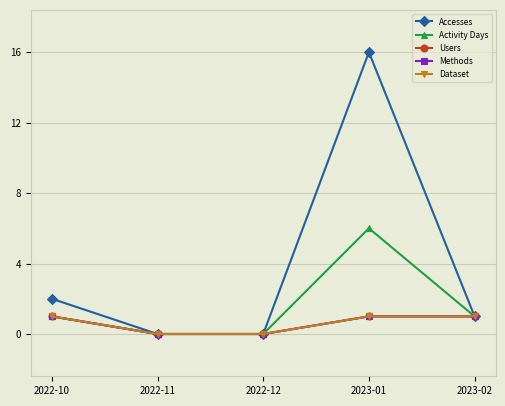

Where is Accesses nearest to the value 8?

2022-10